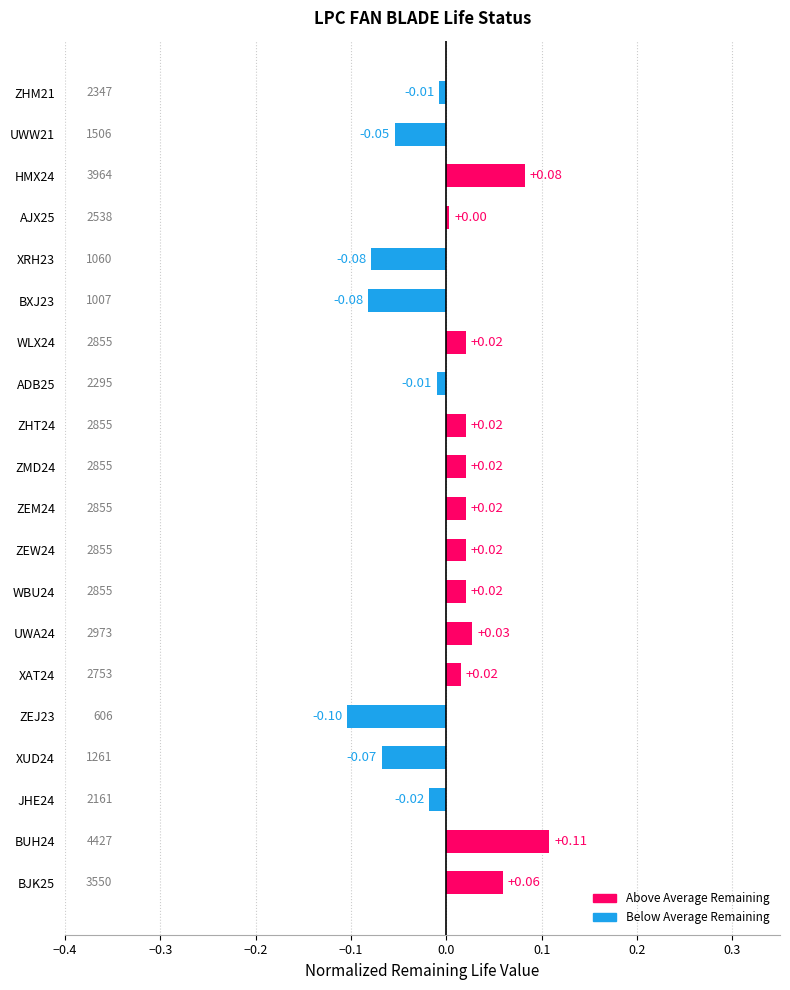

Between JHE24 and XUD24, which is larger?

JHE24